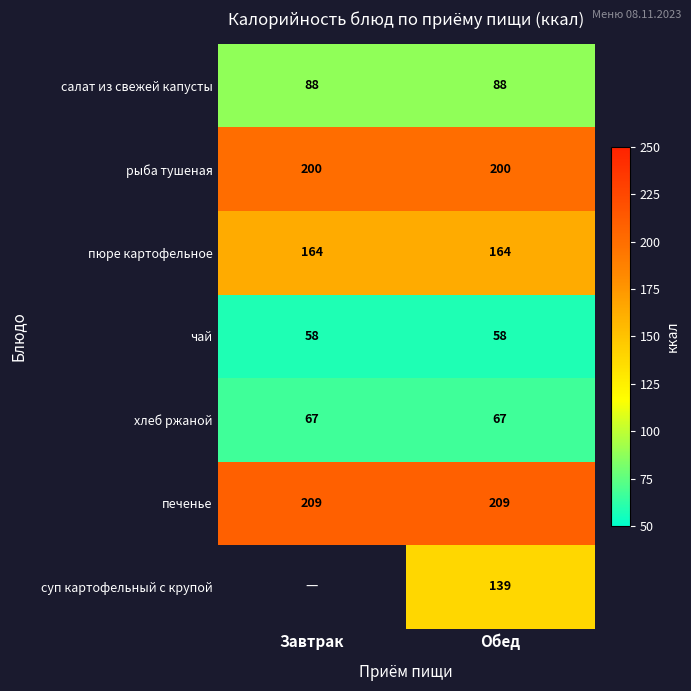

What is the spread (max minus min) of values at Завтрак?

151.0